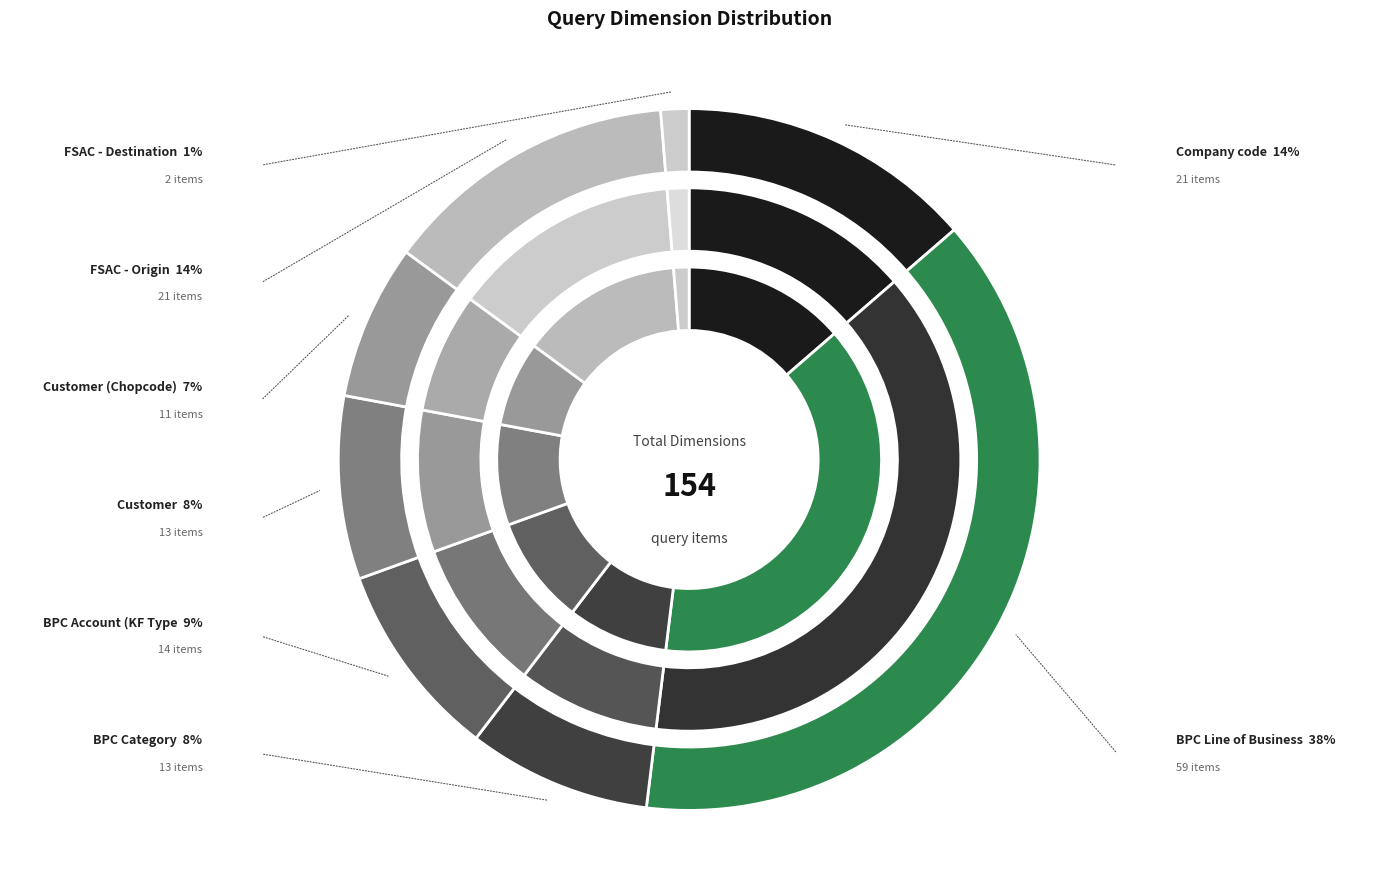

To the nearest percent, what is the combined percentage of BPC Line of Business and Company code?

52%